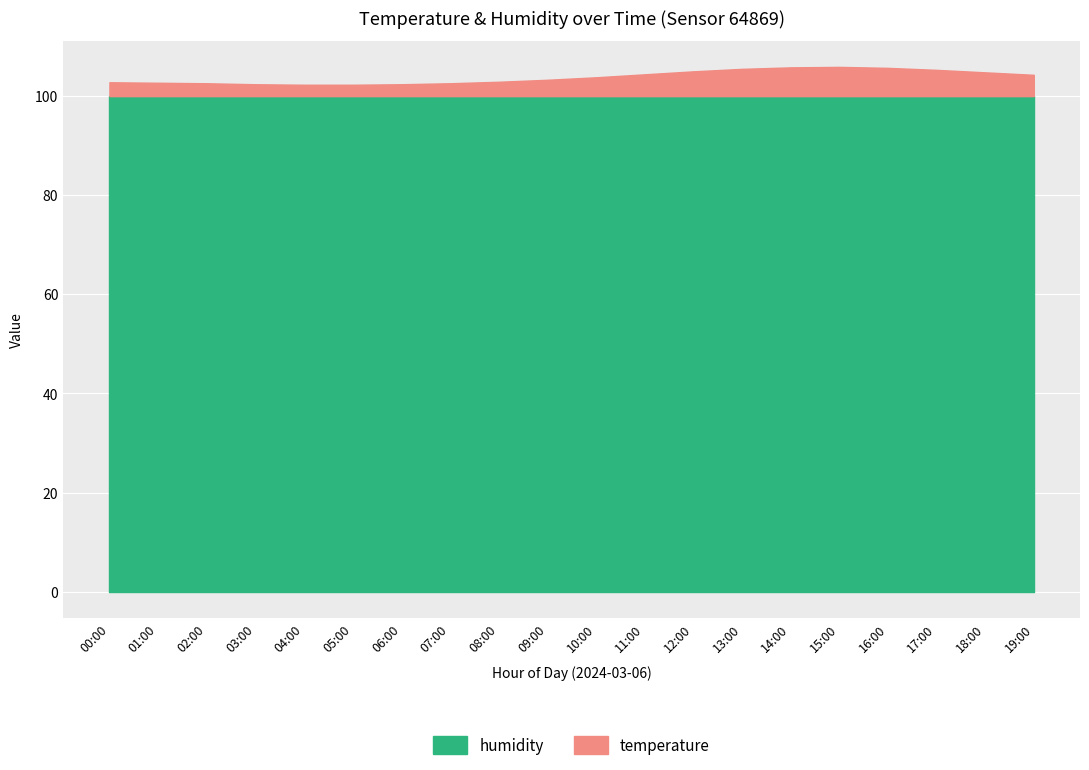

How many interior local peaks does the temperature series have?

1